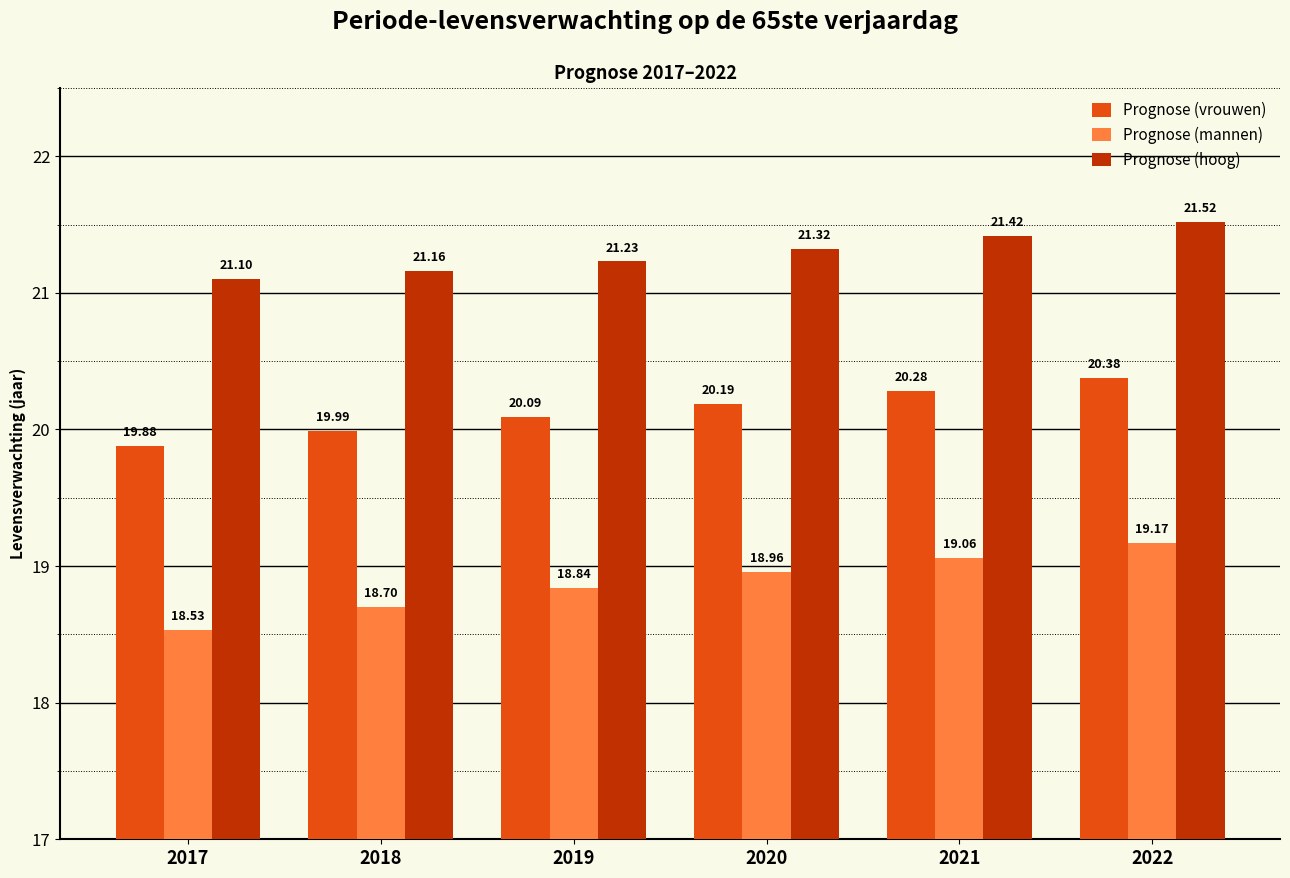

Which series changed the most between 2019 and 2020?

Prognose (mannen)